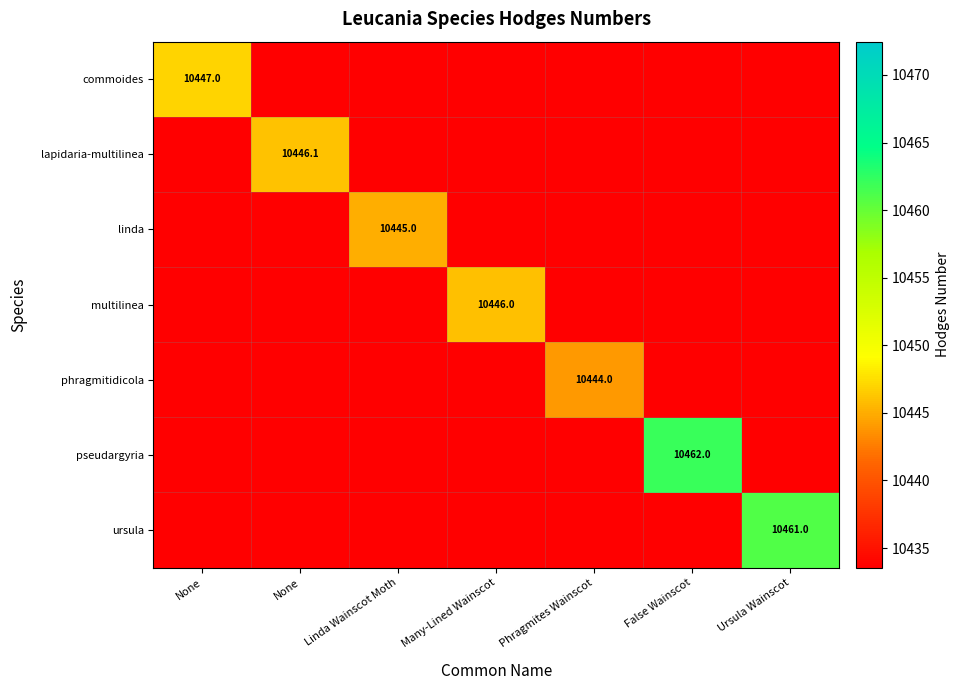

The value of lapidaria-multilinea at Linda Wainscot Moth is 0.0. True or false?

True